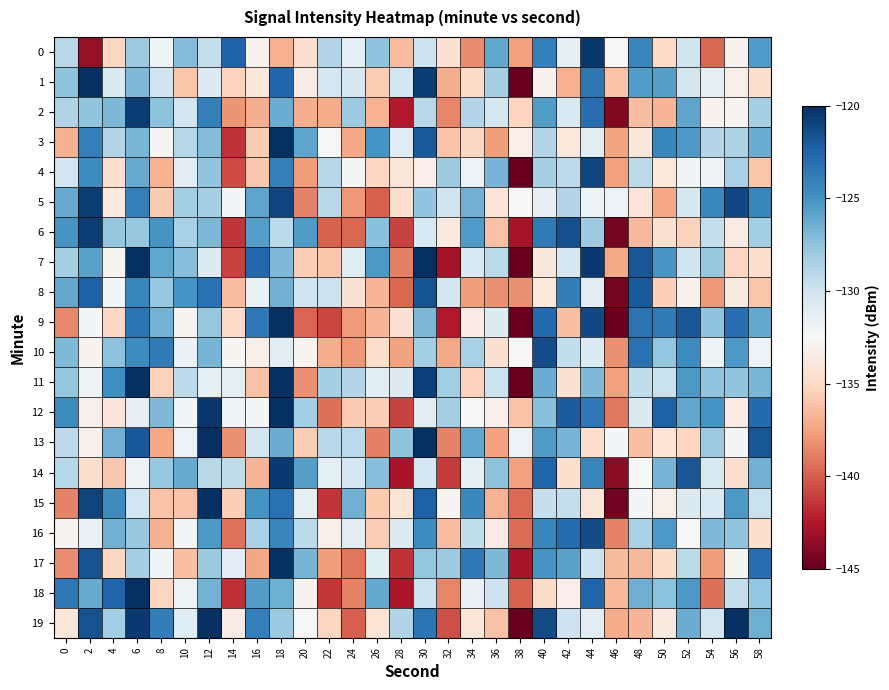

Reading left to right, what are all the values shown in this chart?

0: 0=-129.1	2=-143.3	4=-135.1	6=-127.9	8=-132.0	10=-127.0	12=-129.5	14=-122.4	16=-133.1	18=-137.0	20=-134.5	22=-128.9	24=-131.3	26=-127.4	28=-136.3	30=-129.9	32=-134.4	34=-138.4	36=-126.0	38=-137.6	40=-124.0	42=-131.4	44=-120.5	46=-132.5	48=-124.3	50=-135.0	52=-130.0	54=-139.6	56=-133.0	58=-125.4
1: 0=-127.5	2=-120.0	4=-130.7	6=-126.9	8=-130.0	10=-136.0	12=-130.8	14=-135.3	16=-133.9	18=-122.6	20=-133.4	22=-130.4	24=-130.4	26=-135.6	28=-130.1	30=-120.6	32=-137.1	34=-134.8	36=-128.3	38=-145.0	40=-132.9	42=-137.0	44=-123.4	46=-136.1	48=-125.5	50=-125.6	52=-130.2	54=-131.2	56=-133.2	58=-134.5
2: 0=-128.7	2=-127.5	4=-126.9	6=-120.6	8=-127.3	10=-130.2	12=-123.9	14=-138.1	16=-137.1	18=-126.3	20=-137.0	22=-137.2	24=-128.0	26=-136.9	28=-142.5	30=-129.0	32=-138.6	34=-128.9	36=-130.3	38=-135.2	40=-125.5	42=-130.6	44=-123.0	46=-144.1	48=-136.4	50=-136.7	52=-125.9	54=-133.0	56=-132.9	58=-128.3
3: 0=-137.0	2=-123.9	4=-128.8	6=-126.8	8=-132.7	10=-129.0	12=-127.1	14=-141.5	16=-135.7	18=-120.0	20=-125.9	22=-132.5	24=-137.4	26=-125.1	28=-131.0	30=-122.0	32=-136.1	34=-135.1	36=-137.7	38=-133.3	40=-128.8	42=-133.8	44=-131.1	46=-137.5	48=-133.9	50=-124.4	52=-125.4	54=-128.8	56=-128.5	58=-126.3
4: 0=-130.1	2=-124.7	4=-134.6	6=-126.2	8=-136.8	10=-131.1	12=-127.6	14=-140.6	16=-135.9	18=-123.9	20=-137.7	22=-128.9	24=-132.3	26=-135.1	28=-134.0	30=-133.1	32=-127.9	34=-131.7	36=-126.7	38=-145.0	40=-128.3	42=-129.2	44=-121.0	46=-137.6	48=-129.2	50=-133.8	52=-132.2	54=-132.0	56=-128.4	58=-136.0
5: 0=-126.2	2=-120.7	4=-133.7	6=-124.0	8=-135.7	10=-128.3	12=-128.4	14=-132.4	16=-125.9	18=-121.0	20=-138.7	22=-129.1	24=-137.9	26=-140.0	28=-134.6	30=-127.6	32=-130.0	34=-126.5	36=-134.2	38=-132.5	40=-131.5	42=-128.8	44=-131.9	46=-131.8	48=-134.1	50=-137.4	52=-130.5	54=-124.5	56=-121.2	58=-124.4
6: 0=-125.2	2=-120.8	4=-127.6	6=-127.8	8=-125.1	10=-128.5	12=-126.9	14=-141.4	16=-125.6	18=-129.1	20=-125.4	22=-139.9	24=-139.7	26=-127.3	28=-141.0	30=-130.6	32=-133.7	34=-125.5	36=-136.1	38=-142.8	40=-123.7	42=-121.5	44=-128.0	46=-144.4	48=-136.5	50=-134.4	52=-135.4	54=-129.5	56=-133.5	58=-128.2
7: 0=-128.3	2=-125.8	4=-132.7	6=-120.0	8=-126.0	10=-127.2	12=-130.8	14=-140.9	16=-122.7	18=-127.0	20=-135.6	22=-135.9	24=-131.0	26=-125.3	28=-138.8	30=-120.0	32=-142.9	34=-130.6	36=-129.1	38=-145.0	40=-133.9	42=-130.4	44=-120.5	46=-137.2	48=-121.8	50=-125.2	52=-130.0	54=-127.8	56=-135.1	58=-134.6
8: 0=-126.2	2=-122.3	4=-132.2	6=-124.4	8=-127.8	10=-125.2	12=-123.2	14=-136.3	16=-131.6	18=-126.5	20=-130.0	22=-129.8	24=-134.4	26=-136.6	28=-139.6	30=-121.6	32=-130.2	34=-137.8	36=-138.2	38=-138.2	40=-133.8	42=-123.9	44=-131.0	46=-144.4	48=-122.0	50=-135.4	52=-133.0	54=-137.9	56=-133.6	58=-136.0
9: 0=-138.5	2=-132.3	4=-135.1	6=-123.4	8=-126.6	10=-132.7	12=-127.8	14=-134.9	16=-123.6	18=-120.0	20=-139.7	22=-140.8	24=-137.8	26=-136.6	28=-134.3	30=-126.9	32=-142.5	34=-133.5	36=-130.9	38=-145.0	40=-122.8	42=-136.2	44=-121.2	46=-145.0	48=-123.3	50=-123.7	52=-121.8	54=-127.5	56=-123.0	58=-126.1
10: 0=-127.0	2=-132.9	4=-127.4	6=-124.6	8=-123.8	10=-131.6	12=-126.7	14=-132.7	16=-133.3	18=-131.1	20=-132.8	22=-137.0	24=-137.9	26=-134.7	28=-137.6	30=-128.3	32=-137.2	34=-128.5	36=-134.5	38=-132.5	40=-121.5	42=-129.4	44=-130.8	46=-138.2	48=-123.2	50=-127.7	52=-124.6	54=-131.8	56=-125.3	58=-131.7
11: 0=-127.7	2=-131.8	4=-124.8	6=-120.0	8=-135.4	10=-129.2	12=-131.3	14=-131.3	16=-136.2	18=-120.0	20=-138.2	22=-128.4	24=-128.8	26=-131.1	28=-130.9	30=-120.8	32=-128.1	34=-135.4	36=-129.8	38=-145.0	40=-126.3	42=-134.3	44=-127.0	46=-137.6	48=-129.3	50=-129.7	52=-125.3	54=-127.6	56=-127.6	58=-126.8
12: 0=-124.5	2=-133.2	4=-134.1	6=-131.5	8=-127.0	10=-132.3	12=-120.5	14=-132.2	16=-132.2	18=-120.0	20=-128.2	22=-139.4	24=-135.8	26=-135.6	28=-140.9	30=-131.1	32=-128.3	34=-132.4	36=-133.1	38=-136.1	40=-127.3	42=-122.1	44=-123.5	46=-139.1	48=-130.7	50=-122.3	52=-126.0	54=-125.1	56=-133.5	58=-122.7
13: 0=-129.2	2=-133.1	4=-126.5	6=-121.9	8=-137.3	10=-131.8	12=-120.0	14=-138.2	16=-130.2	18=-126.3	20=-135.6	22=-129.0	24=-129.1	26=-138.8	28=-127.5	30=-120.0	32=-138.7	34=-126.1	36=-137.6	38=-131.7	40=-125.5	42=-126.7	44=-134.6	46=-132.4	48=-136.3	50=-134.2	52=-135.2	54=-127.9	56=-132.3	58=-121.8
14: 0=-128.9	2=-134.5	4=-135.9	6=-132.0	8=-127.8	10=-126.2	12=-129.1	14=-129.3	16=-136.6	18=-120.5	20=-125.6	22=-131.4	24=-130.4	26=-127.2	28=-142.8	30=-130.3	32=-141.3	34=-131.4	36=-127.3	38=-137.7	40=-122.5	42=-134.6	44=-124.3	46=-143.7	48=-132.4	50=-126.7	52=-121.8	54=-130.6	56=-134.6	58=-126.5
15: 0=-138.7	2=-120.9	4=-124.6	6=-130.1	8=-136.0	10=-136.1	12=-120.0	14=-135.6	16=-125.0	18=-123.2	20=-131.3	22=-141.4	24=-126.5	26=-135.8	28=-134.2	30=-122.3	32=-132.9	34=-124.4	36=-136.9	38=-139.6	40=-129.7	42=-129.5	44=-134.1	46=-144.6	48=-132.3	50=-133.2	52=-130.7	54=-130.6	56=-125.3	58=-129.8
16: 0=-132.9	2=-131.6	4=-126.5	6=-127.8	8=-136.9	10=-132.4	12=-125.3	14=-139.3	16=-128.4	18=-124.3	20=-129.2	22=-133.3	24=-131.2	26=-135.5	28=-130.8	30=-124.7	32=-136.4	34=-129.4	36=-133.5	38=-139.5	40=-124.3	42=-122.9	44=-121.3	46=-138.7	48=-128.4	50=-125.3	52=-132.5	54=-126.9	56=-127.5	58=-134.5
17: 0=-138.3	2=-121.6	4=-135.1	6=-128.4	8=-132.1	10=-136.3	12=-127.8	14=-131.0	16=-137.3	18=-120.1	20=-126.7	22=-137.8	24=-139.2	26=-131.0	28=-141.5	30=-127.7	32=-127.9	34=-123.5	36=-126.9	38=-142.8	40=-125.1	42=-125.8	44=-129.8	46=-136.5	48=-136.6	50=-134.8	52=-129.1	54=-137.7	56=-132.8	58=-123.0
18: 0=-123.6	2=-126.2	4=-122.5	6=-120.0	8=-135.2	10=-131.9	12=-126.6	14=-141.6	16=-125.5	18=-126.4	20=-132.9	22=-141.3	24=-138.7	26=-126.1	28=-142.7	30=-129.8	32=-138.6	34=-131.6	36=-129.9	38=-139.8	40=-134.8	42=-133.2	44=-122.5	46=-136.5	48=-126.4	50=-127.4	52=-125.3	54=-139.4	56=-129.6	58=-127.7
19: 0=-134.0	2=-121.6	4=-128.2	6=-120.6	8=-123.9	10=-131.0	12=-120.0	14=-133.5	16=-124.0	18=-127.9	20=-132.5	22=-135.2	24=-139.9	26=-134.2	28=-128.8	30=-123.4	32=-140.4	34=-134.0	36=-136.2	38=-145.0	40=-121.3	42=-129.9	44=-131.1	46=-137.2	48=-136.6	50=-133.6	52=-126.3	54=-130.2	56=-120.0	58=-126.4